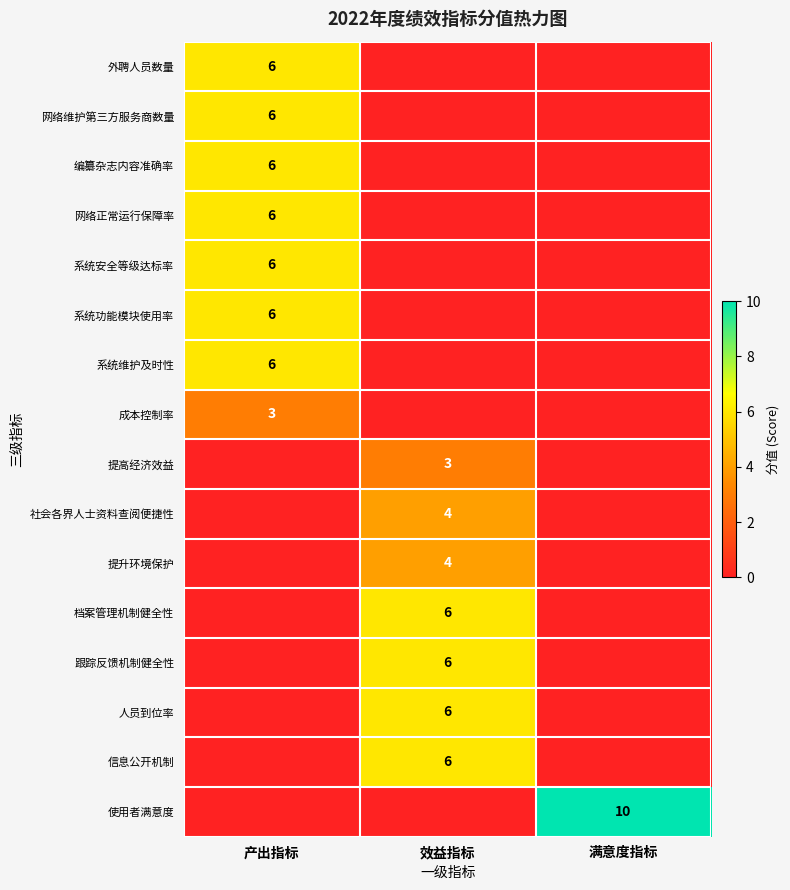

Count the number of categories in the chart.

3